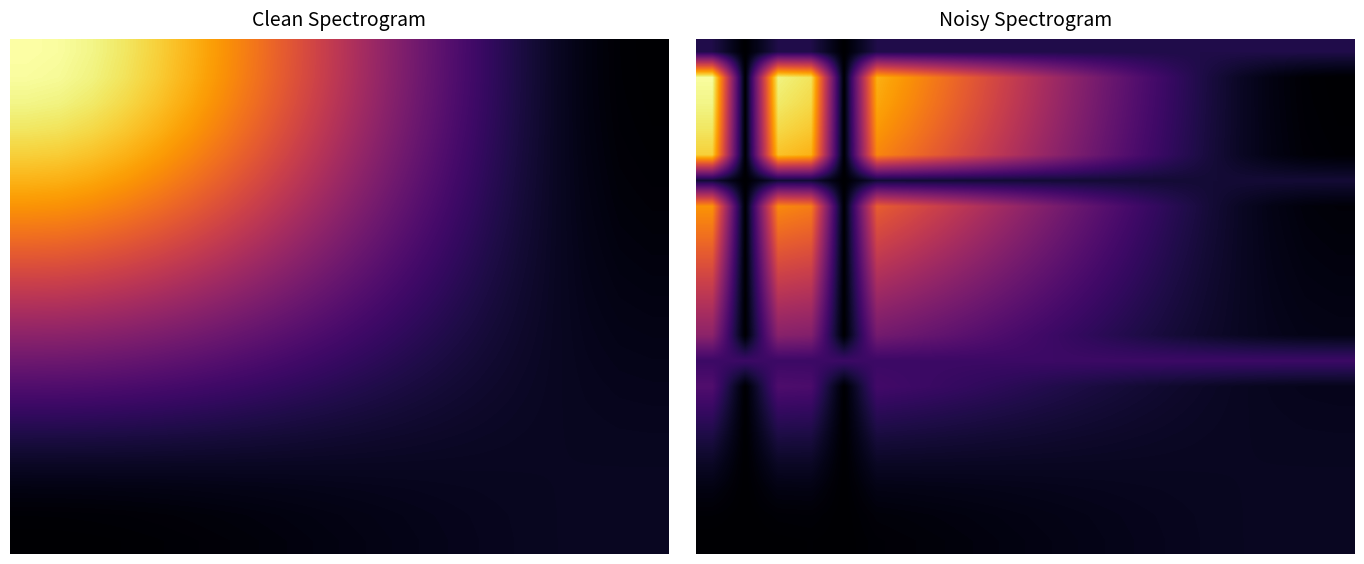

Between 16 and 2, which is larger?

16